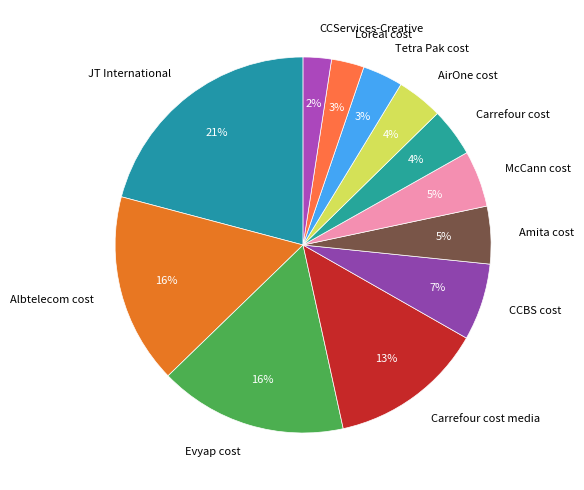

What percentage is the Albtelecom cost slice, to the nearest percent?

16%